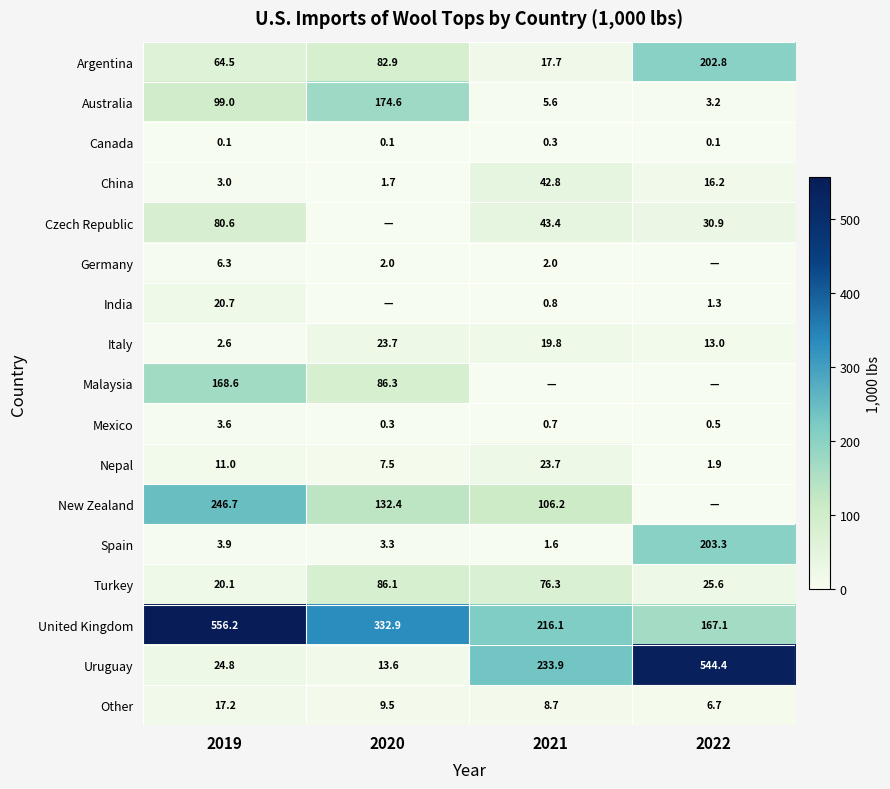

At which category is the sum across all series the highest?

2019